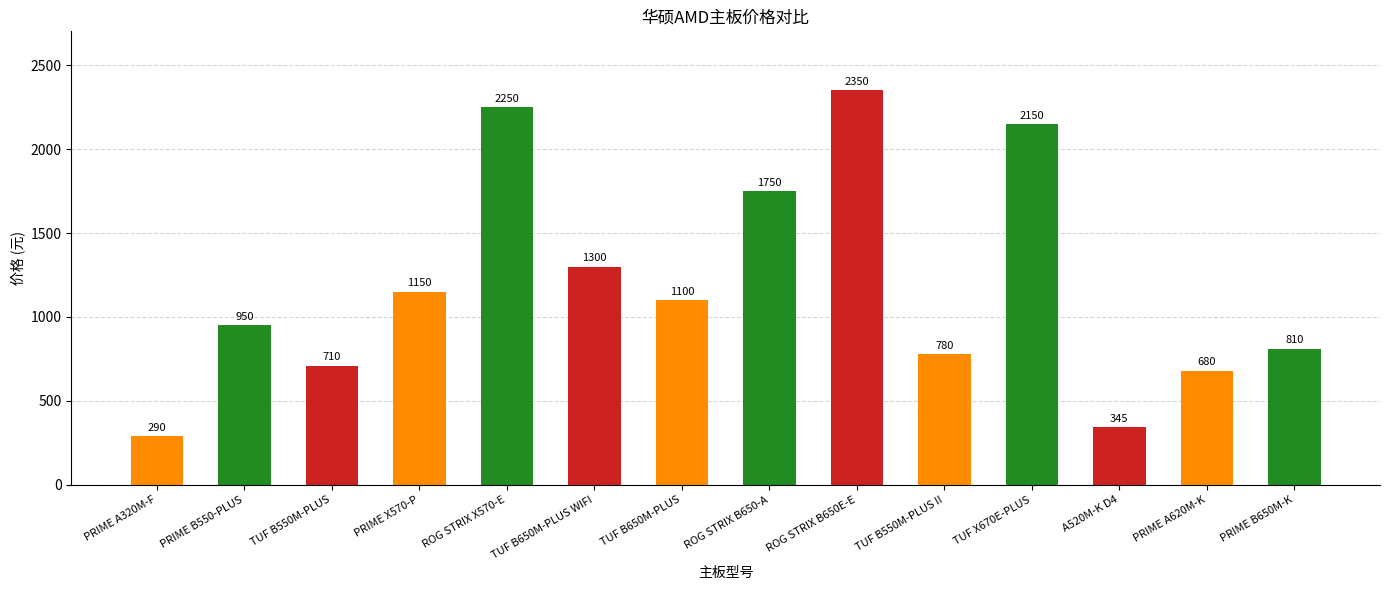

What is the value of the 14th bar from the left?

810